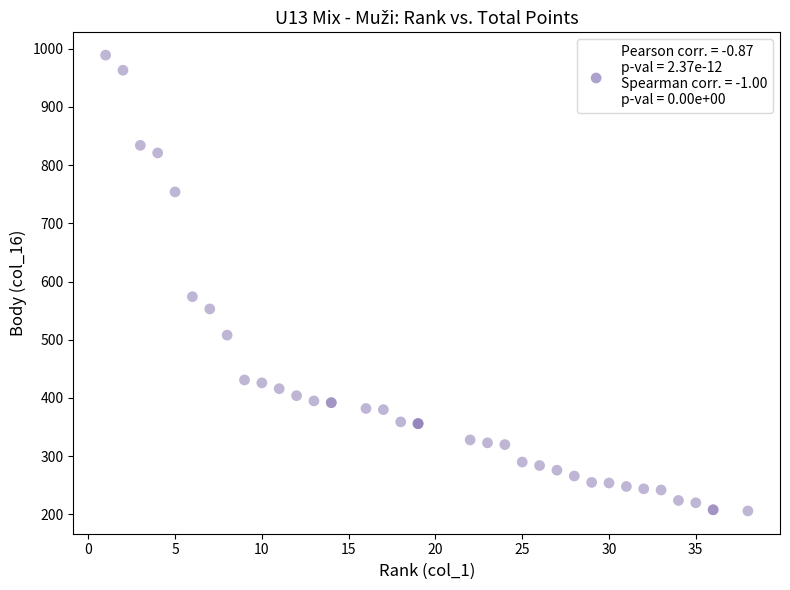

What Y value in the scatter plot is closest to 597?

574